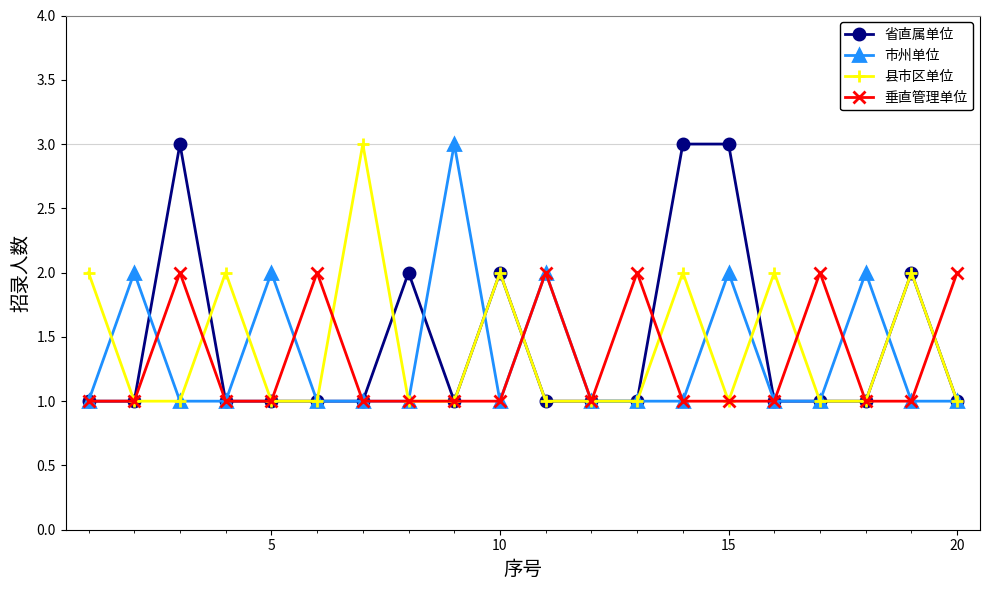

Count the 市州单位 values in the range 1 to 2.

19